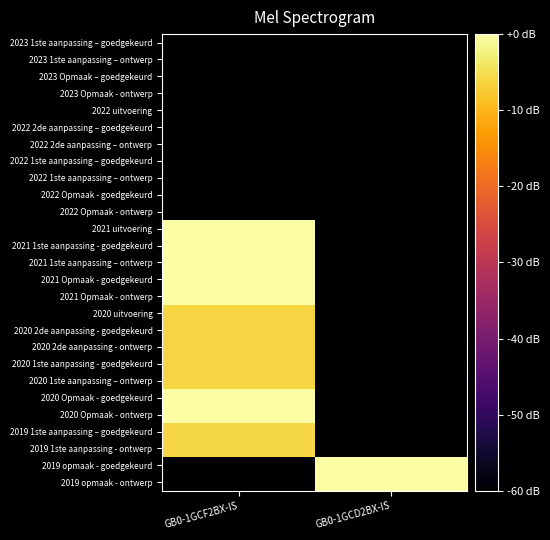

At which category is the sum across all series the highest?

GB0-1GCF2BX-IS